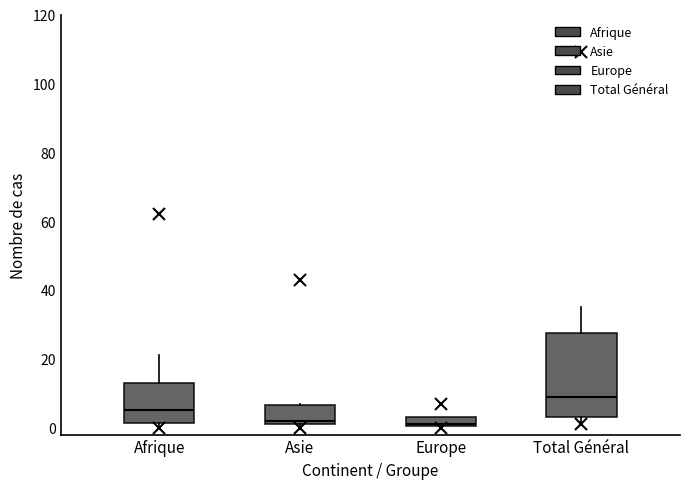

Where does the median line of the box for Europe sit on the y-axis? The values are not printed on the chart, so give them approximately, as read against the axis.

2